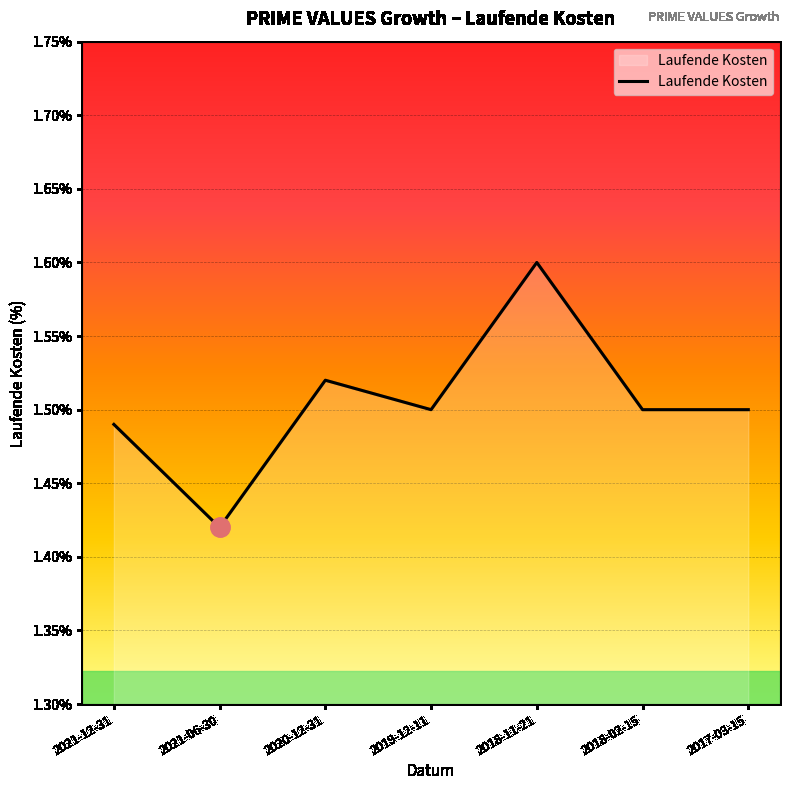

What position from the left is 2019-12-11?

4